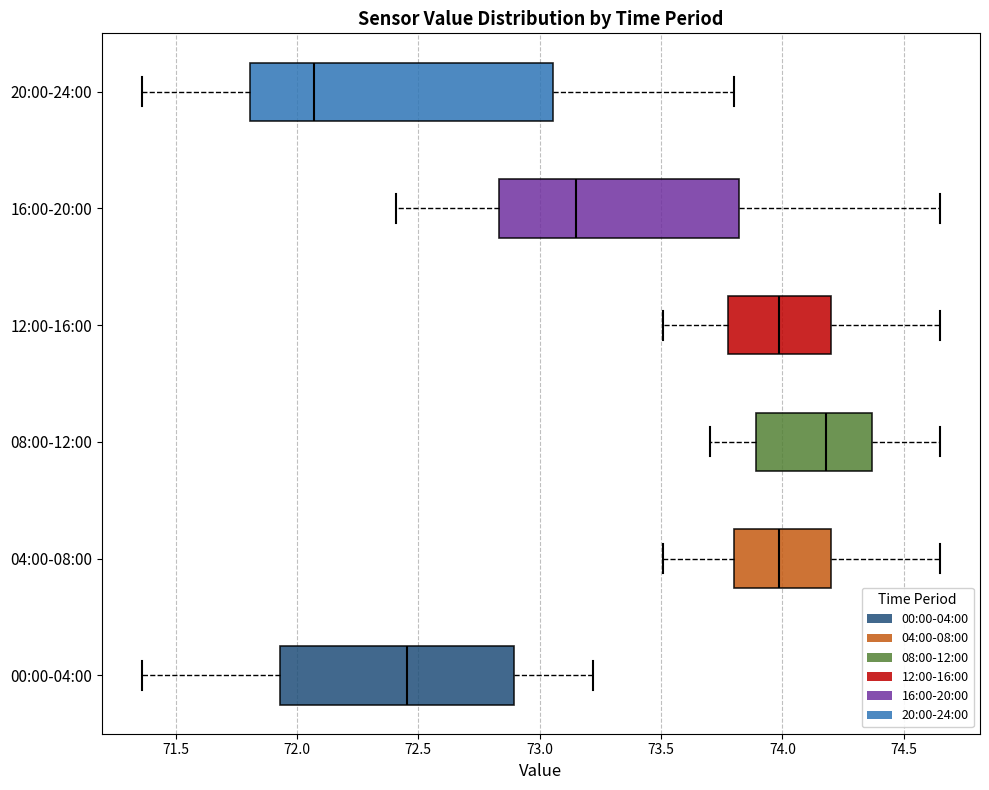

Which box has the furthest to the left median line?

20:00-24:00